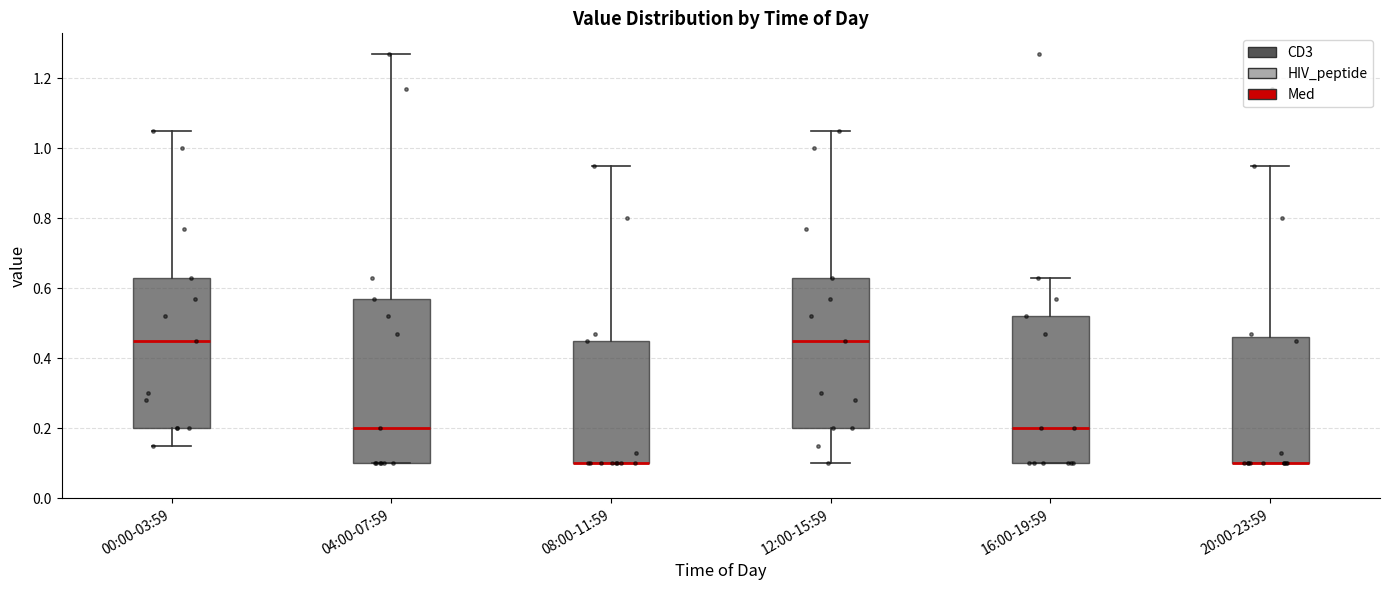

Which box is the tallest, from its lower edge to its upper edge?

04:00-07:59